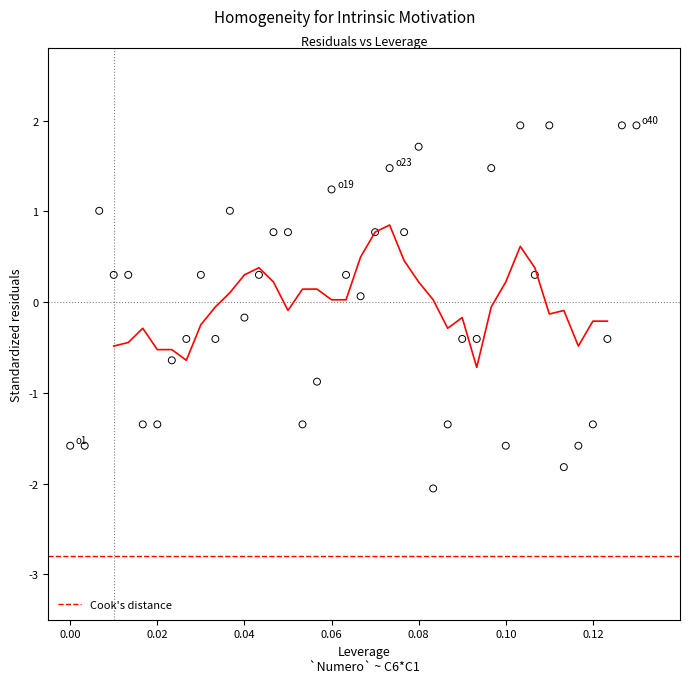

What is the range of Y values (max minus min)?

4.0